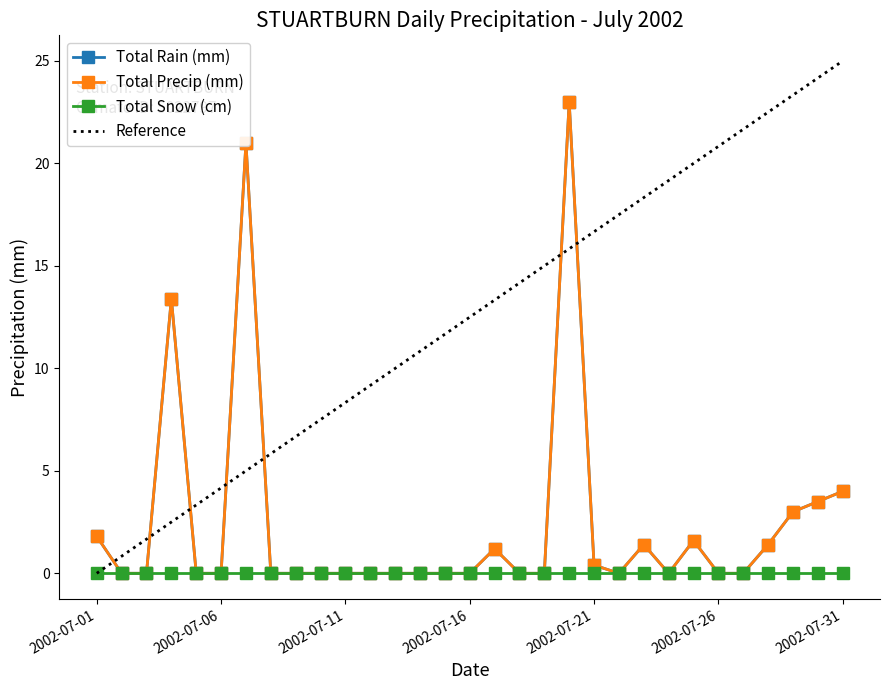

What is the average value of the Total Rain (mm) series?

2.4